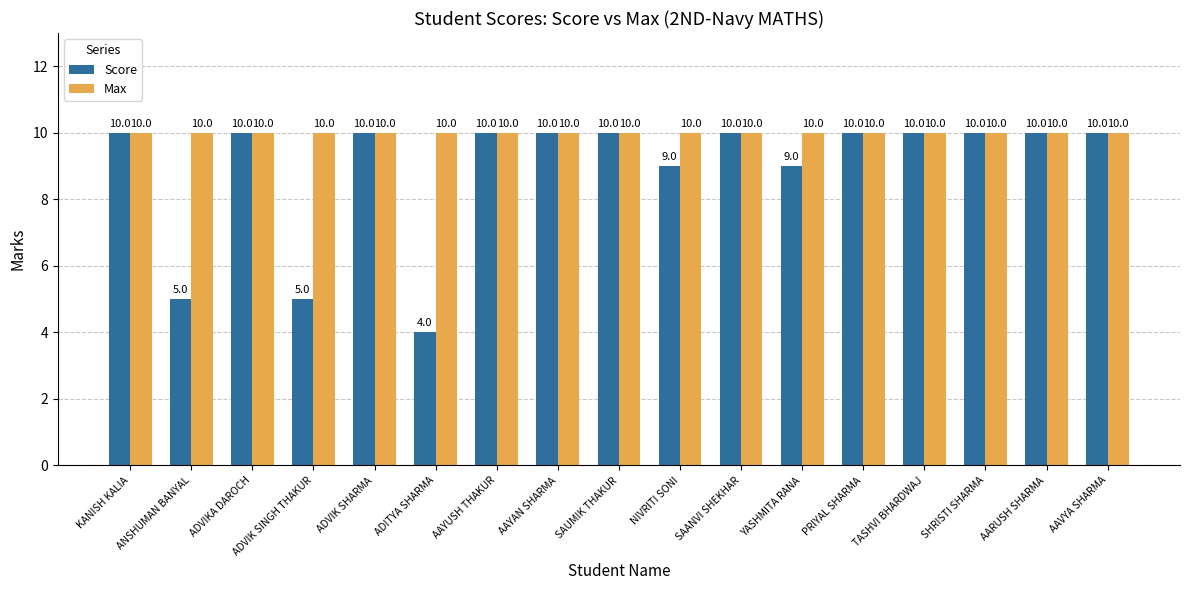

What is the difference between the Score values at ADITYA SHARMA and NIVRITI SONI?

5